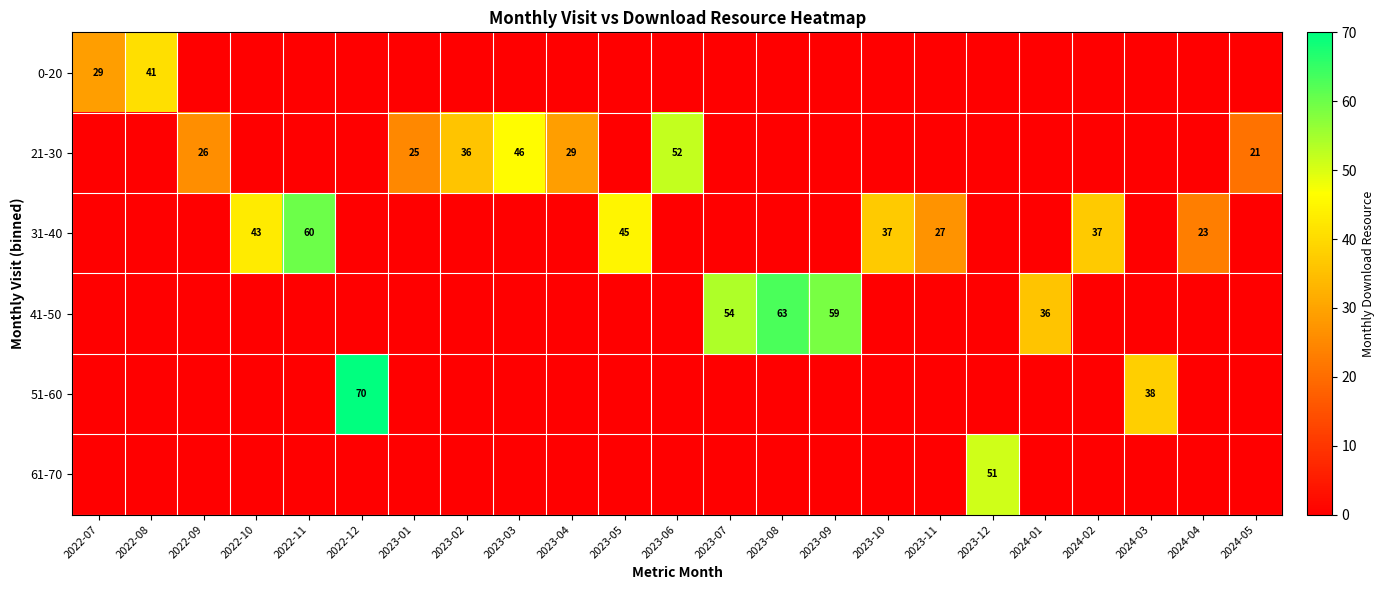

What is the total value across all series at 2023-09?

59